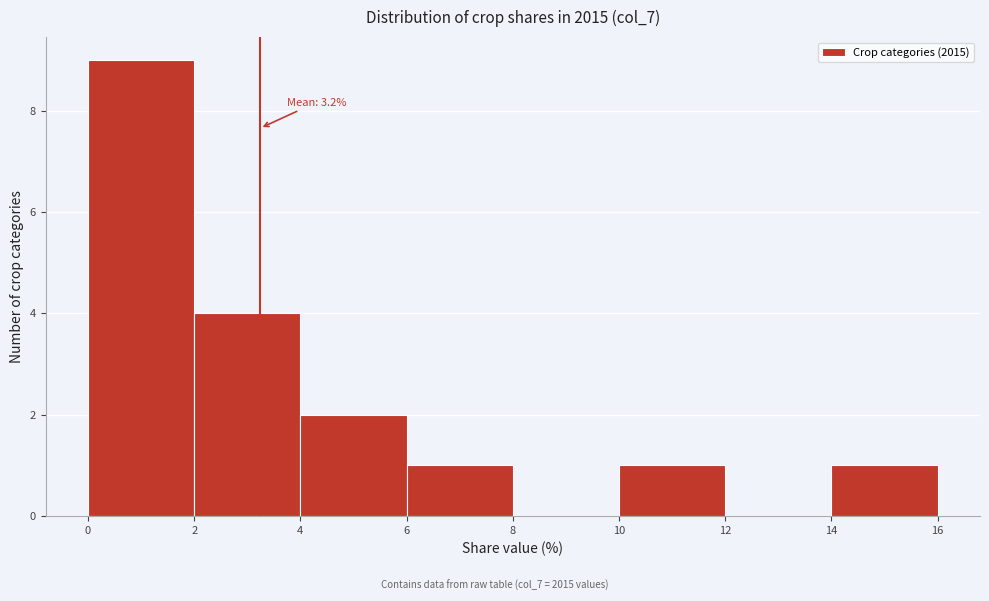

Which range on the x-axis has the tallest bar?

0 to 2